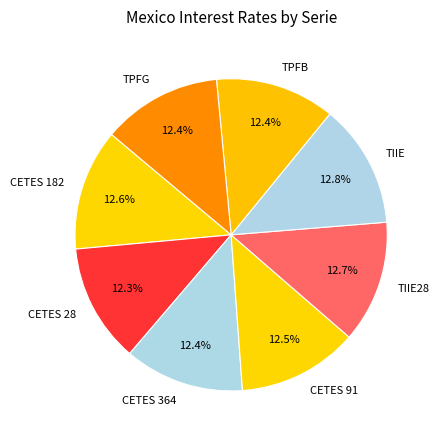

Approximately how many times larger is the value at TIIE28 compared to CETES 28?

1.0